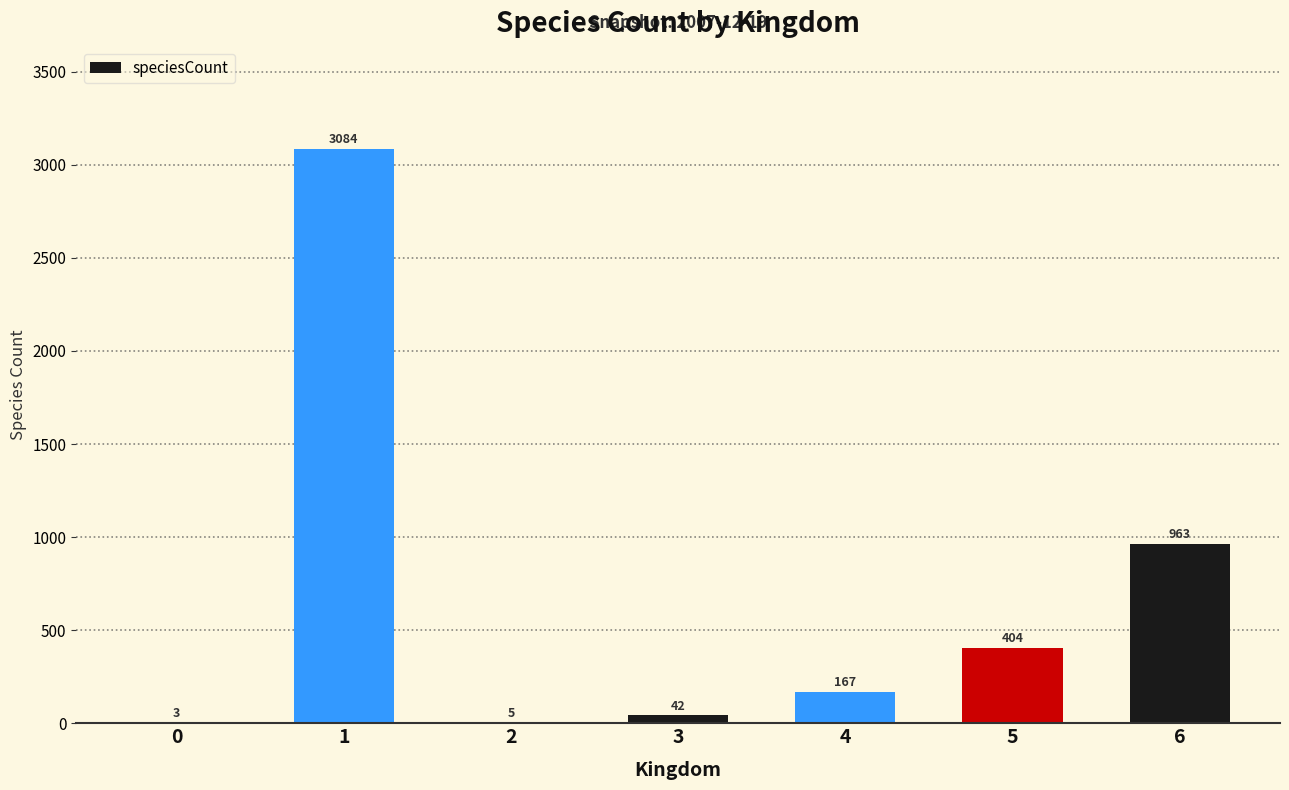

How many series are shown in this chart?

1